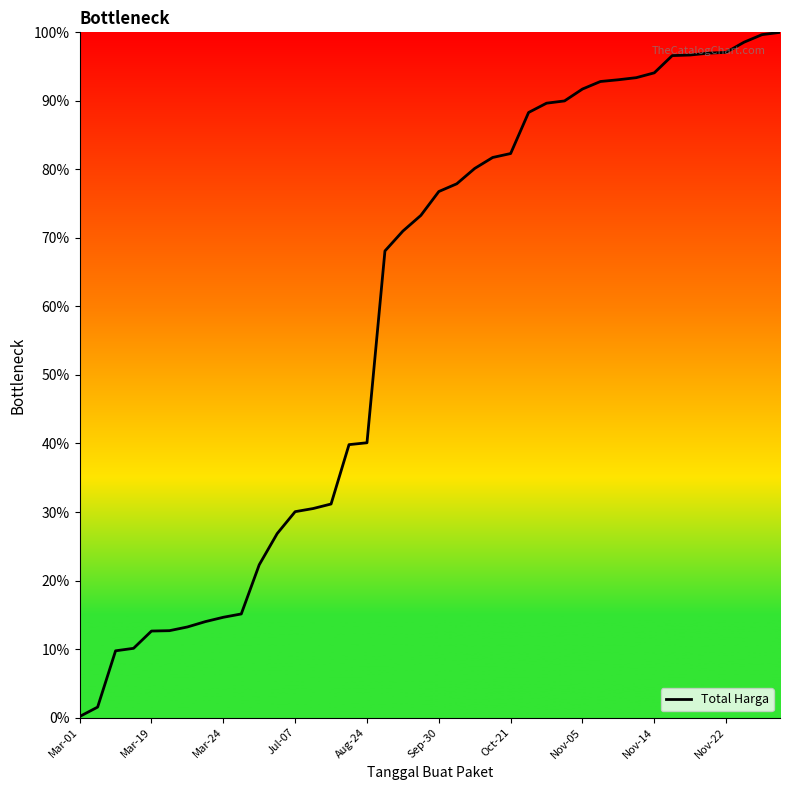

What is the difference between the maximum and minimum values?

99.8